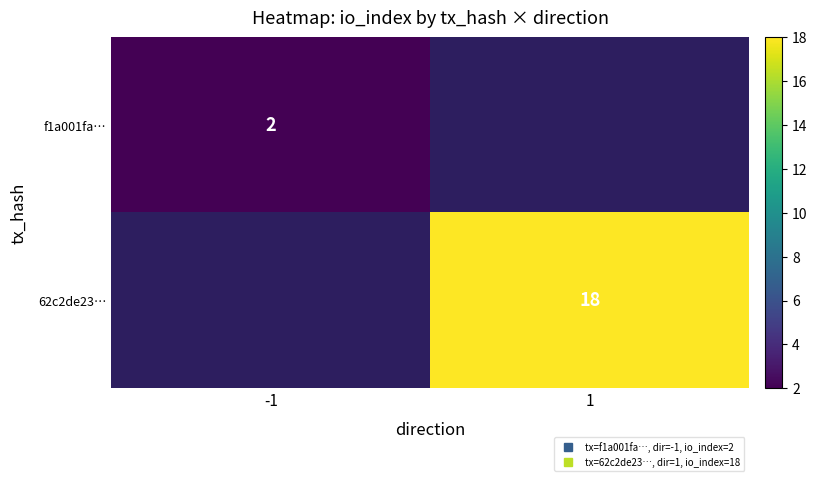

What is the greatest value displayed?

18.0